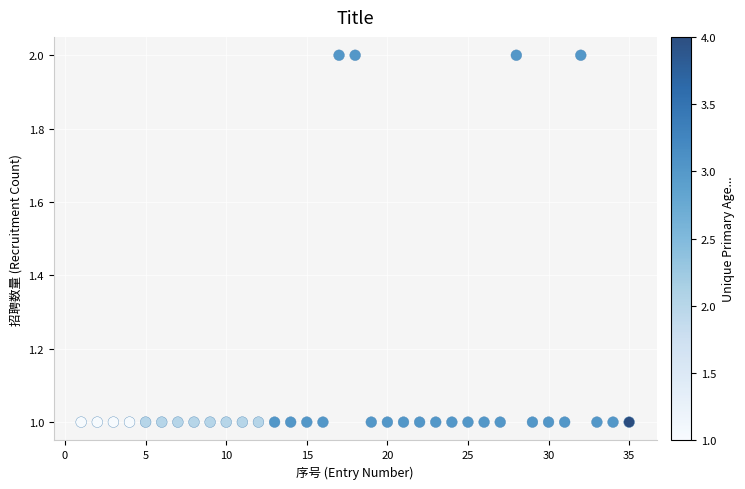

What is the range of X values (max minus min)?

34